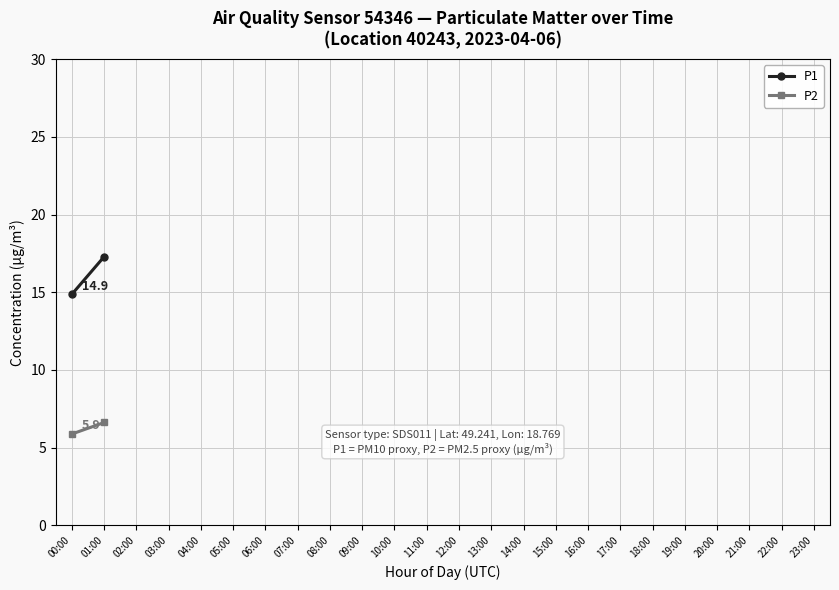

What is the highest value of the P2 series?

6.6